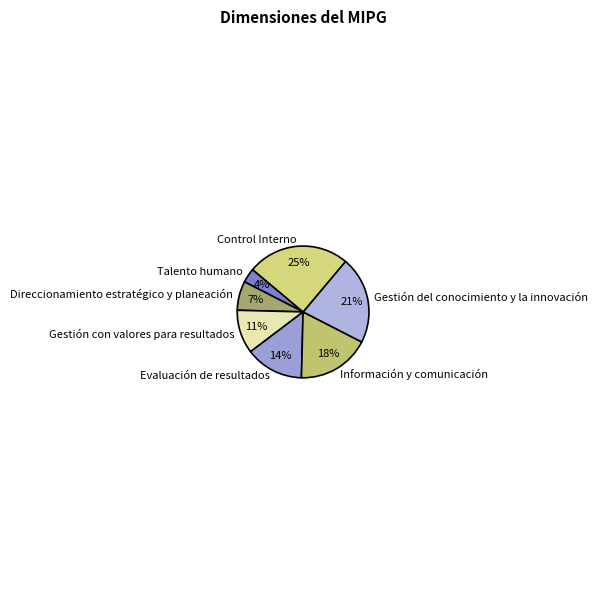

To the nearest percent, what is the difference between the Evaluación de resultados and Direccionamiento estratégico y planeación slice percentages?

7%